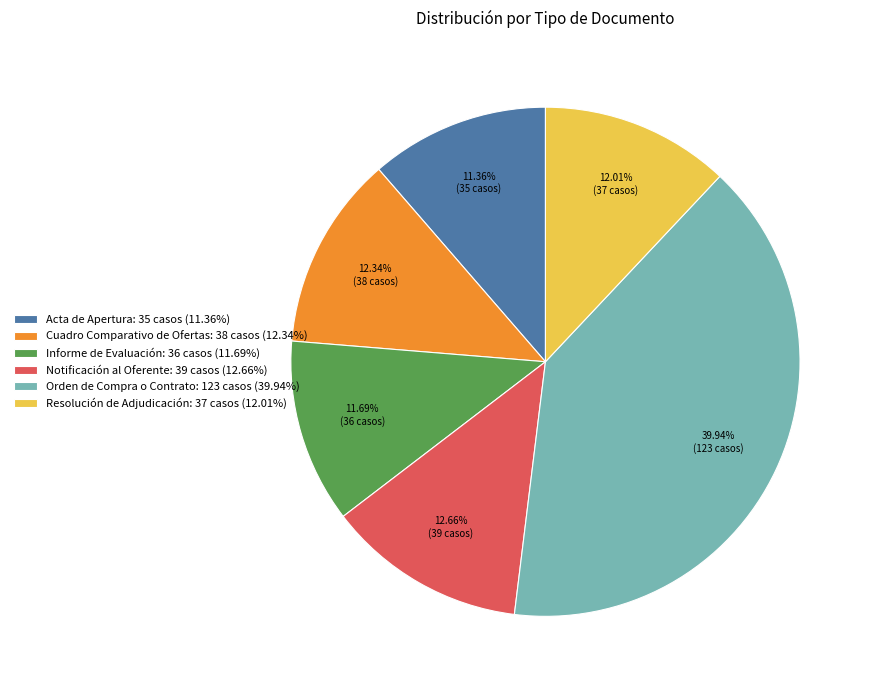

Is the sum of Cuadro Comparativo de Ofertas and Acta de Apertura greater than half?

No